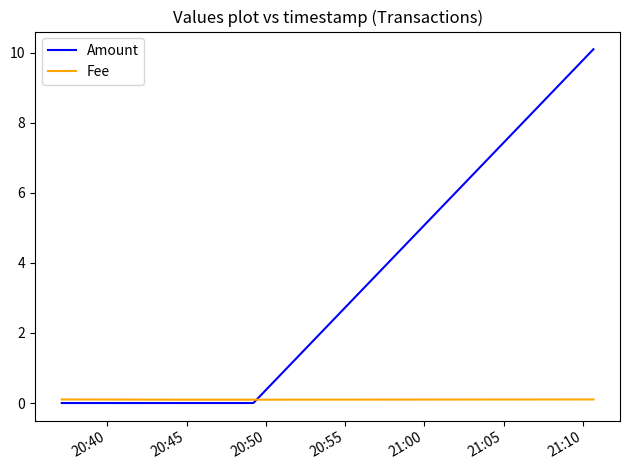

Count the number of categories in the chart.

4